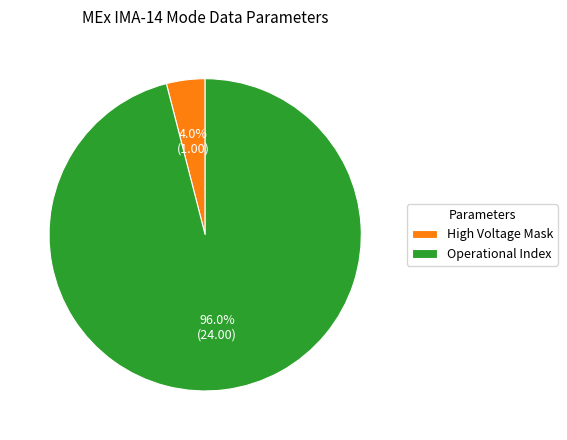

What is the majority slice?

Operational Index